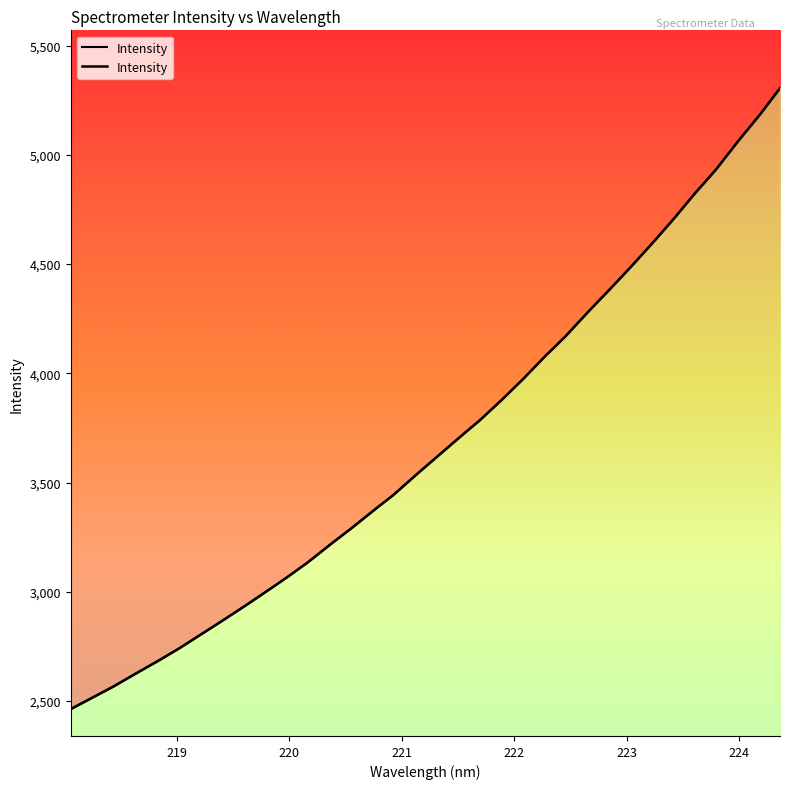

Reading left to right, extract all data points from this chart.

218.0596=2462.7	218.2508=2514.6	218.442=2566.9	218.6332=2624.3	218.8244=2679.8	219.0156=2738.2	219.2067=2801.0	219.3979=2864.3	219.589=2928.5	219.7801=2994.9	219.9712=3062.3	220.1623=3133.1	220.3533=3211.5	220.5444=3286.8	220.7354=3366.1	220.9264=3443.1	221.1174=3530.6	221.3083=3615.5	221.4993=3700.4	221.6902=3782.9	221.8812=3874.3	222.0721=3970.1	222.263=4072.3	222.4538=4168.4	222.6447=4274.9	222.8355=4376.8	223.0264=4481.4	223.2172=4589.3	223.408=4701.2	223.5987=4819.7	223.7895=4930.5	223.9802=5057.0	224.1709=5176.1	224.3616=5305.0